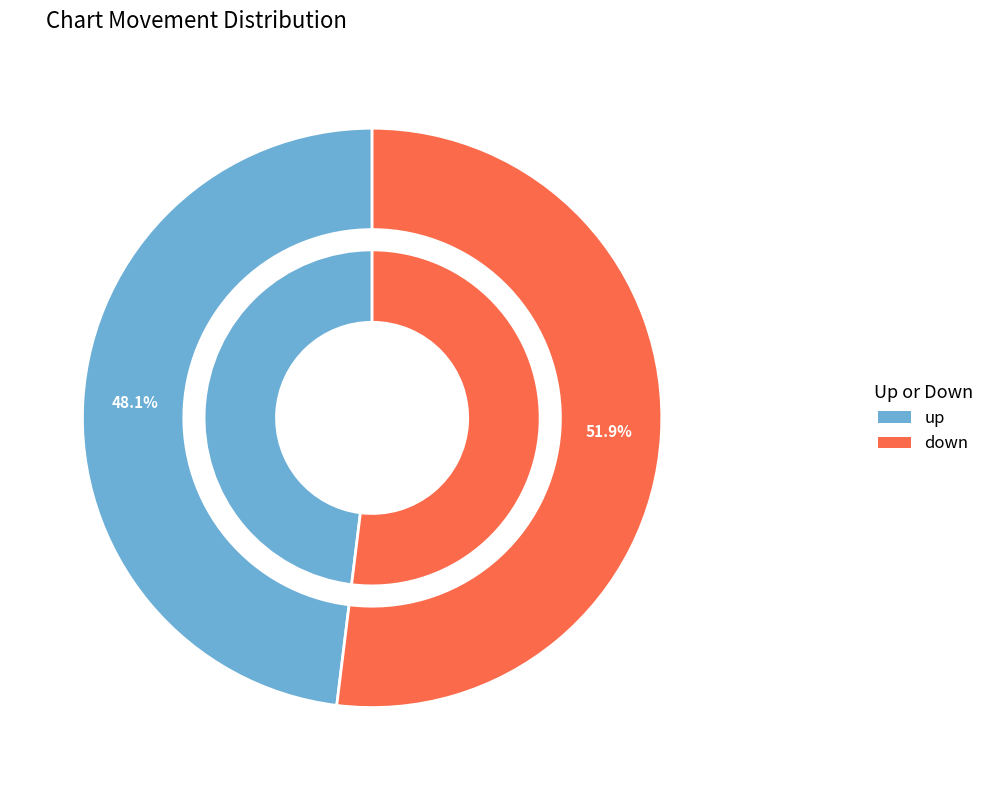

How many segments does this pie chart have?

2